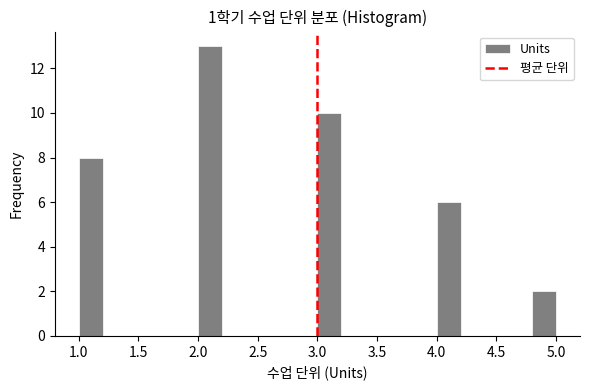

What is the height of the bar covering 4.0 to 4.2 on the x-axis? The values are not printed on the chart, so give them approximately, as read against the axis.

6